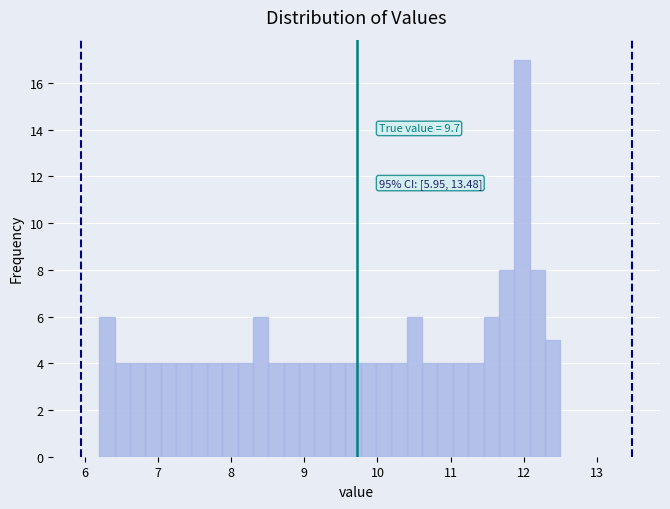

Around what value on the x-axis is the tallest bar? Give the approximate position of its centre, as read against the axis.

12.0